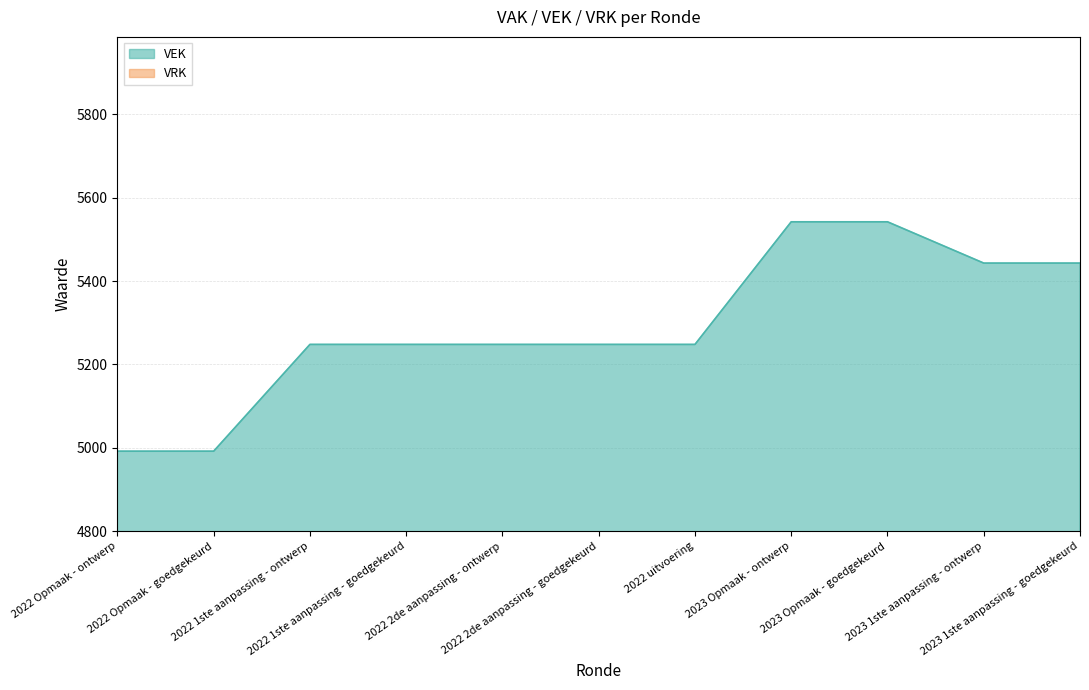

What is the difference between the maximum and second lowest values?

550